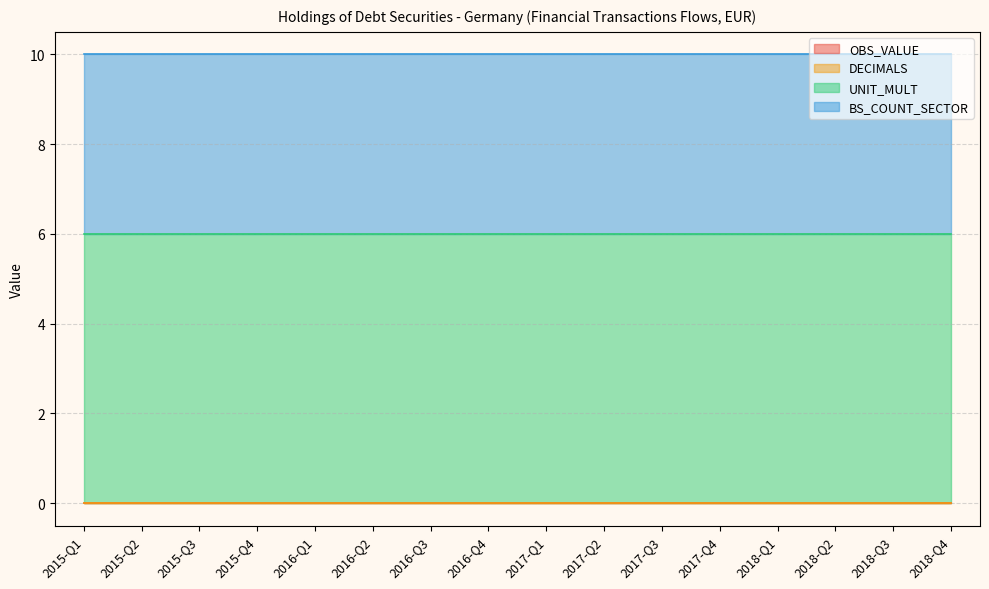

How many categories are shown in the chart?

16